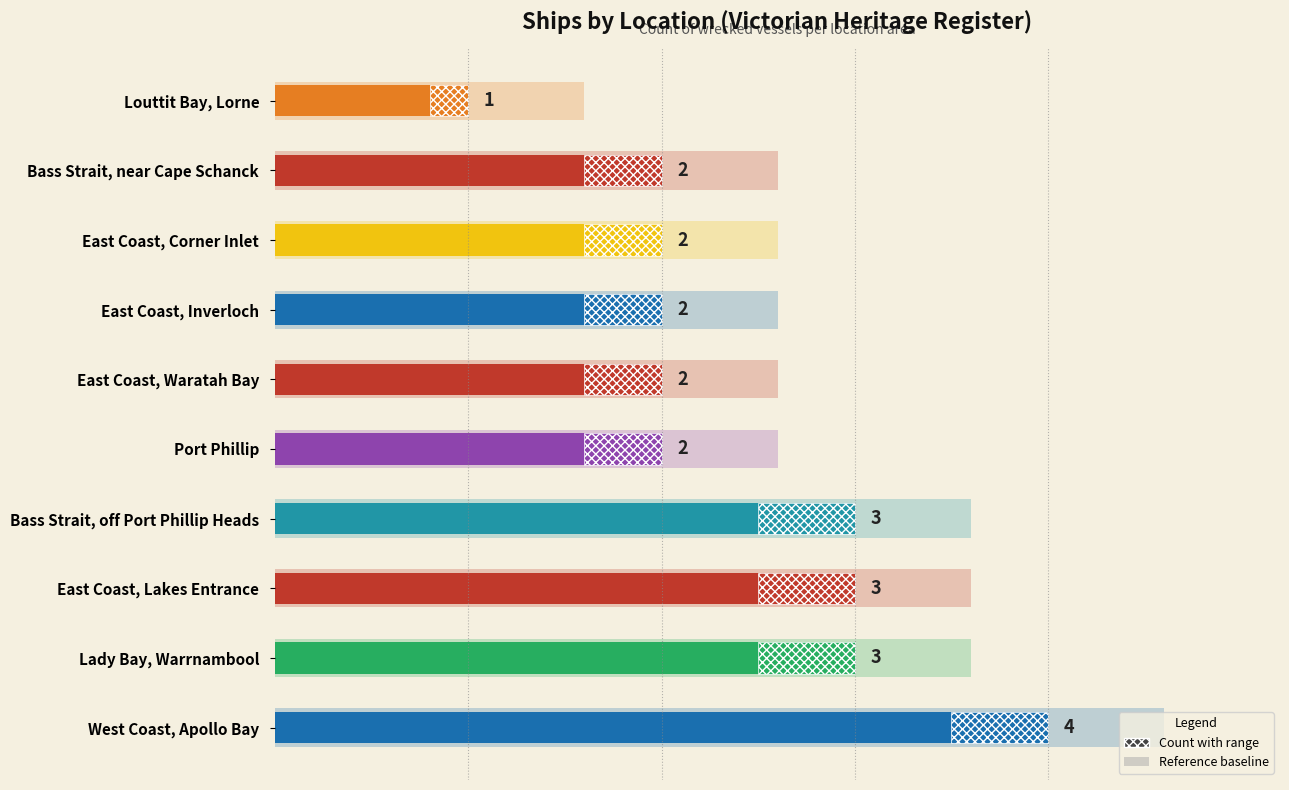

What is the difference between the maximum and minimum values?

3